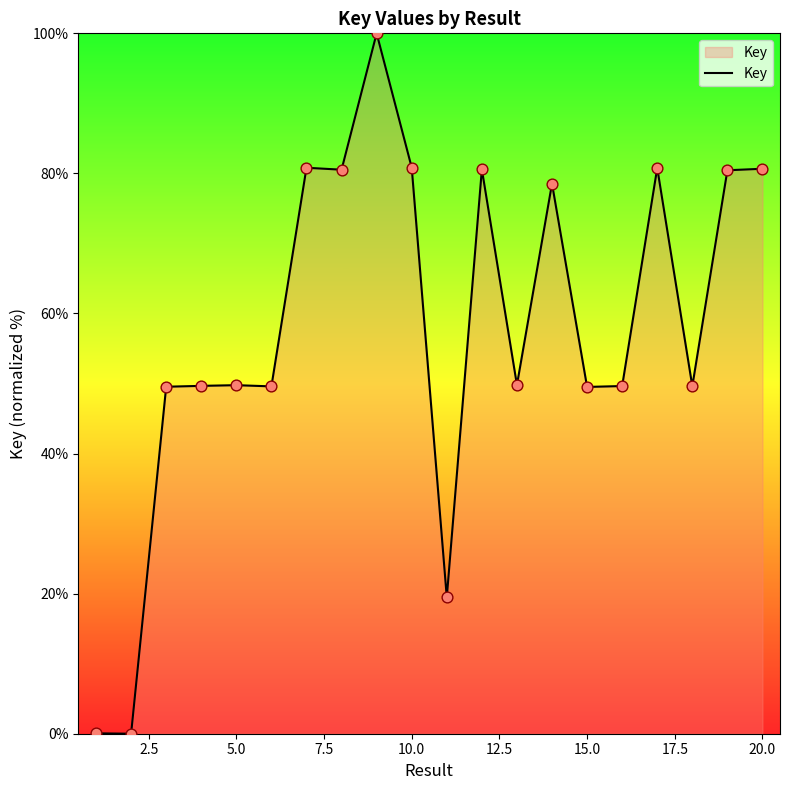

What is the greatest value displayed?

100.0